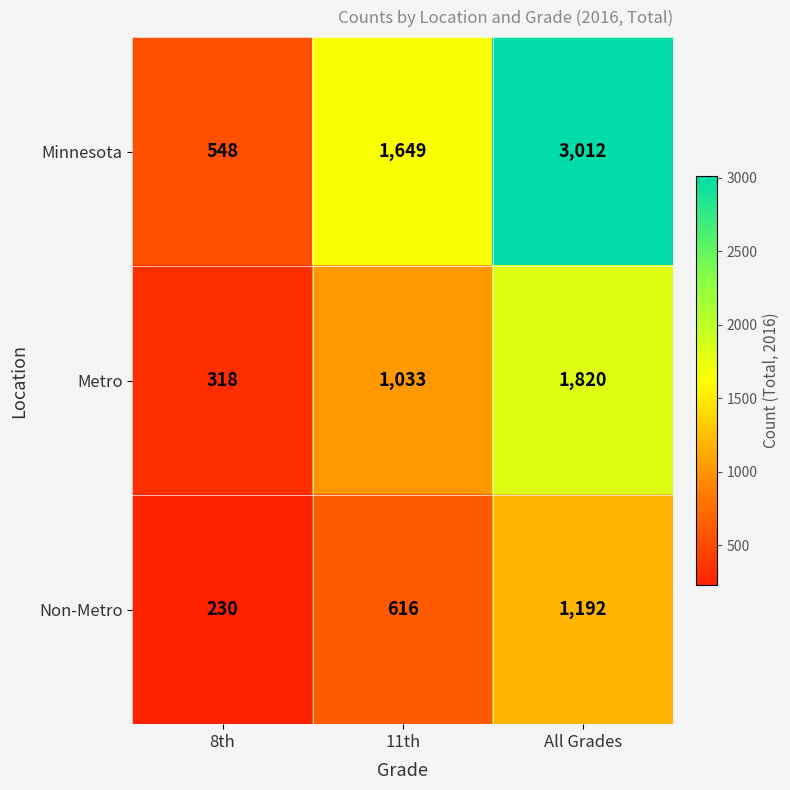

What is the difference between the maximum and second lowest values in the Minnesota series?

1363